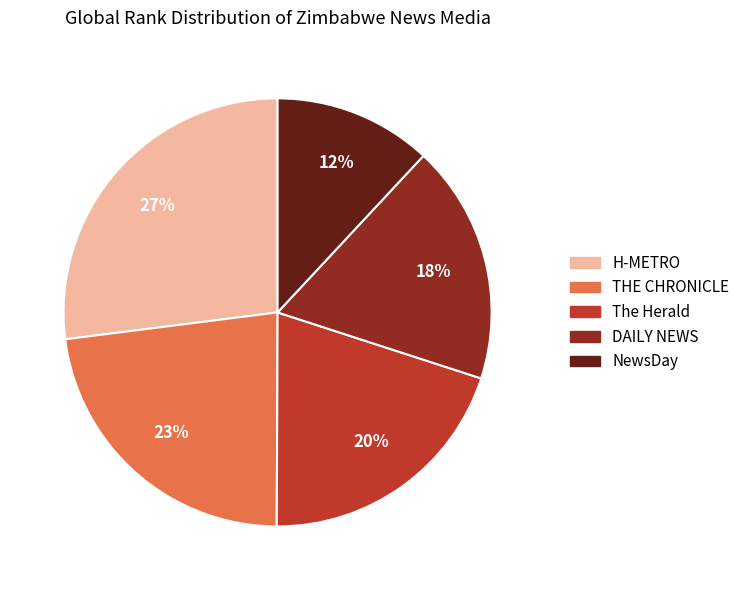

Approximately how many times larger is the value at NewsDay compared to H-METRO?

0.4